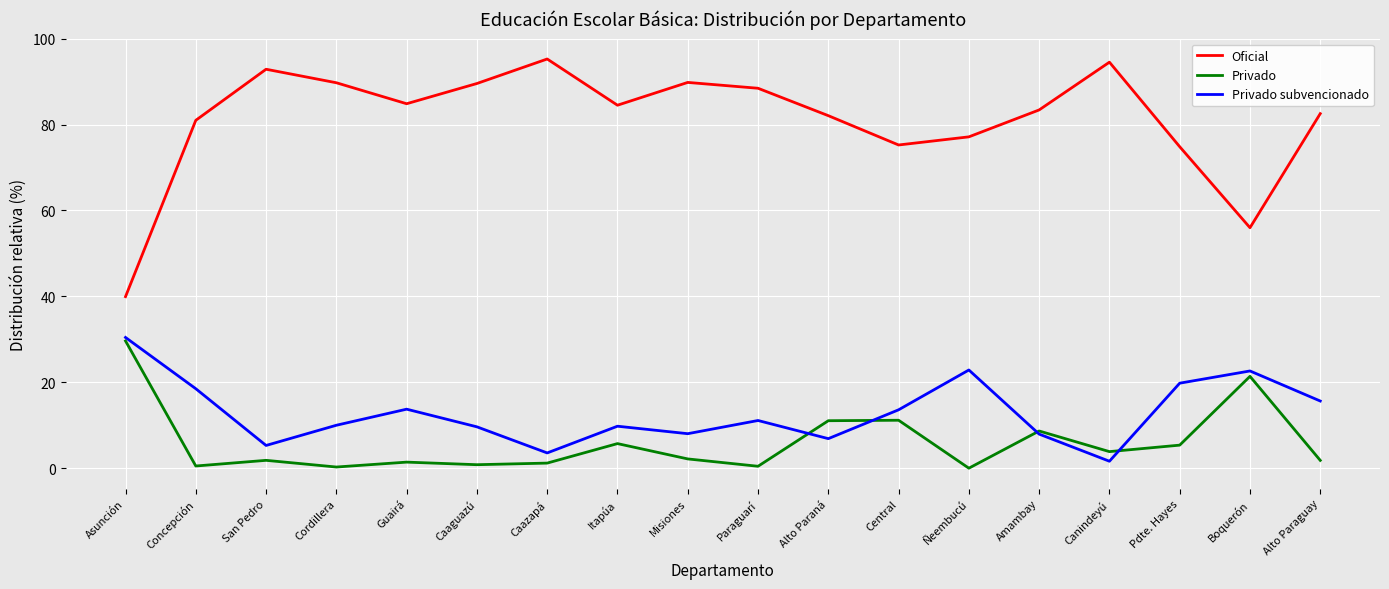

Which series has the largest total across all categories?

Oficial